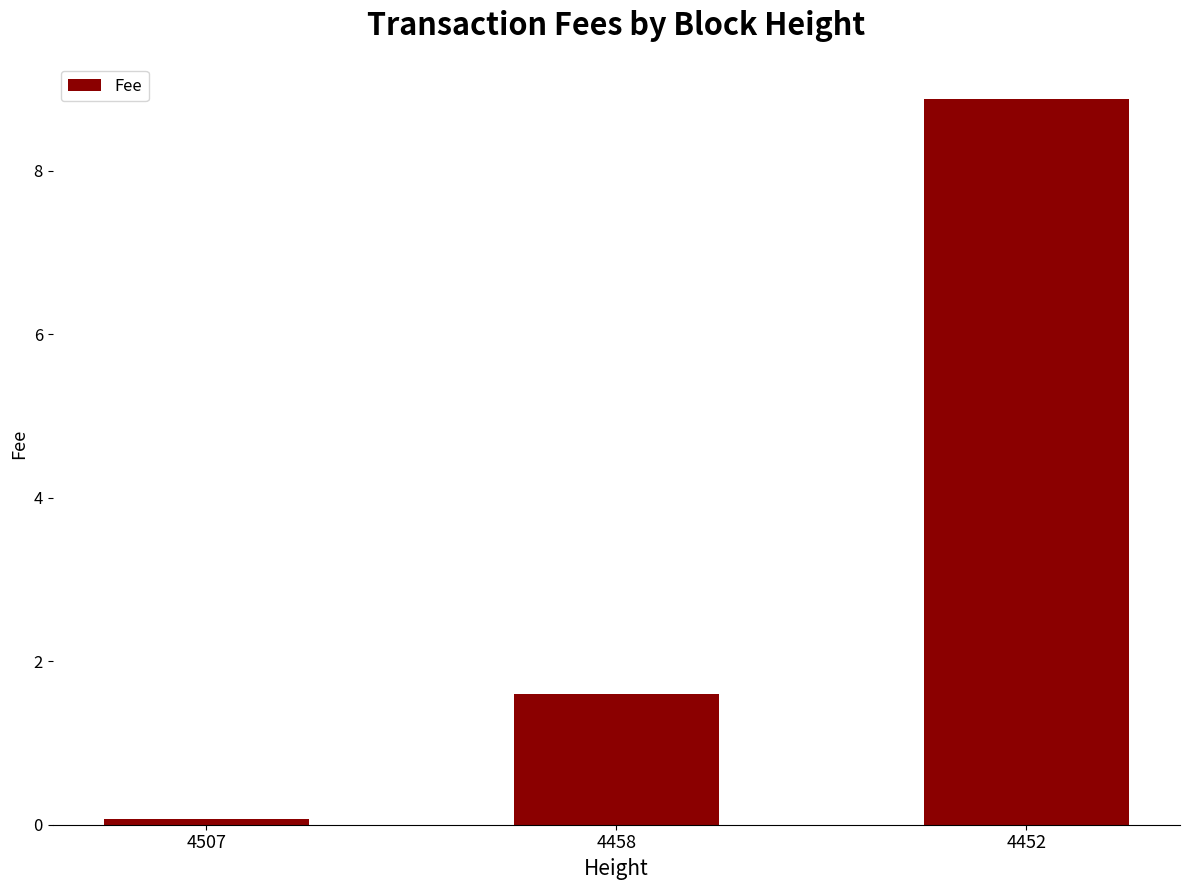

Between 4507 and 4458, which is larger?

4458